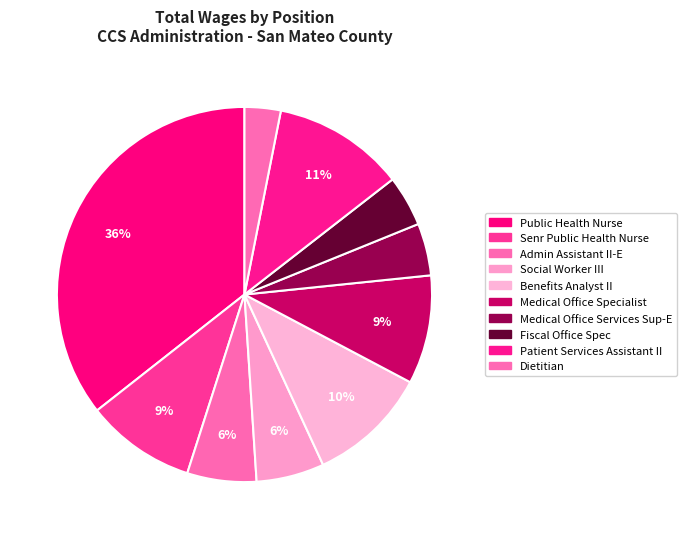

Which slice is the largest?

Public Health Nurse